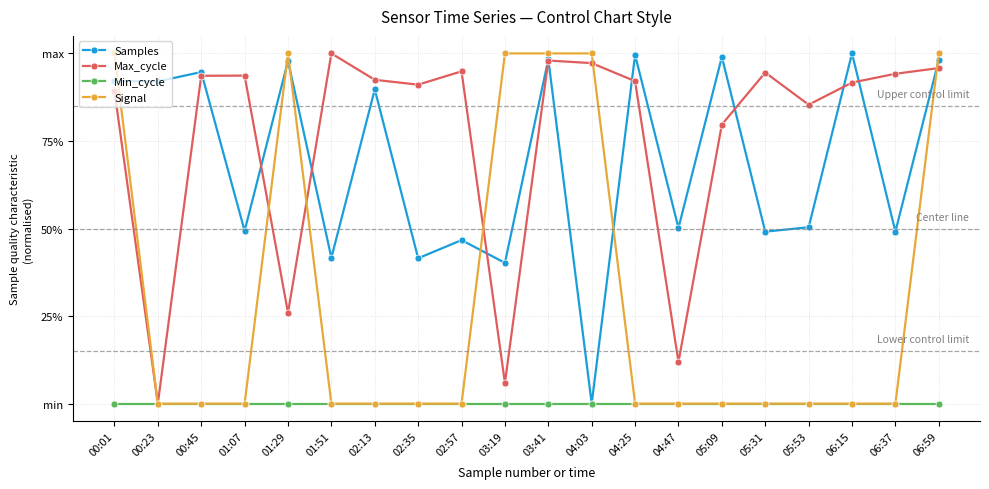

What is the label of the 19th point from the right?

00:23